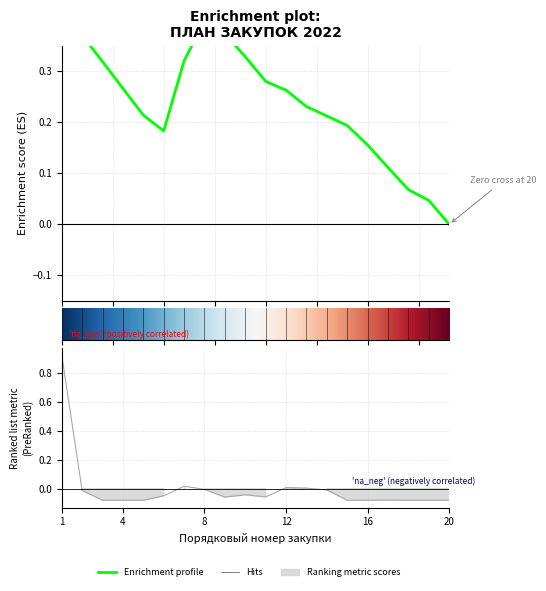

At which category does the chart reach its peak across all series?

1